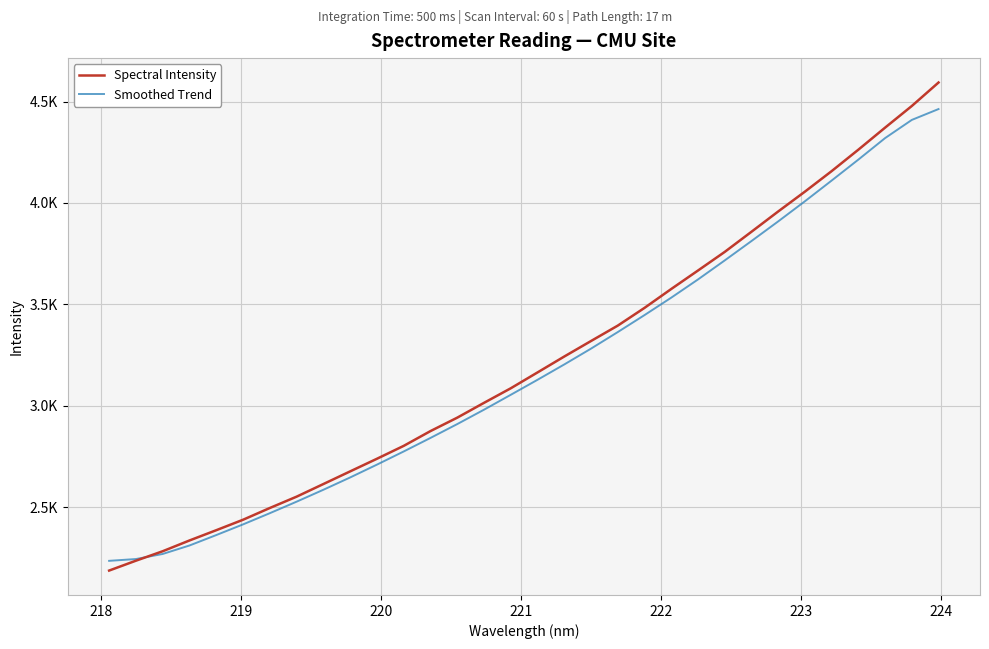

What are all the series names shown in the legend?

Spectral Intensity, Smoothed Trend